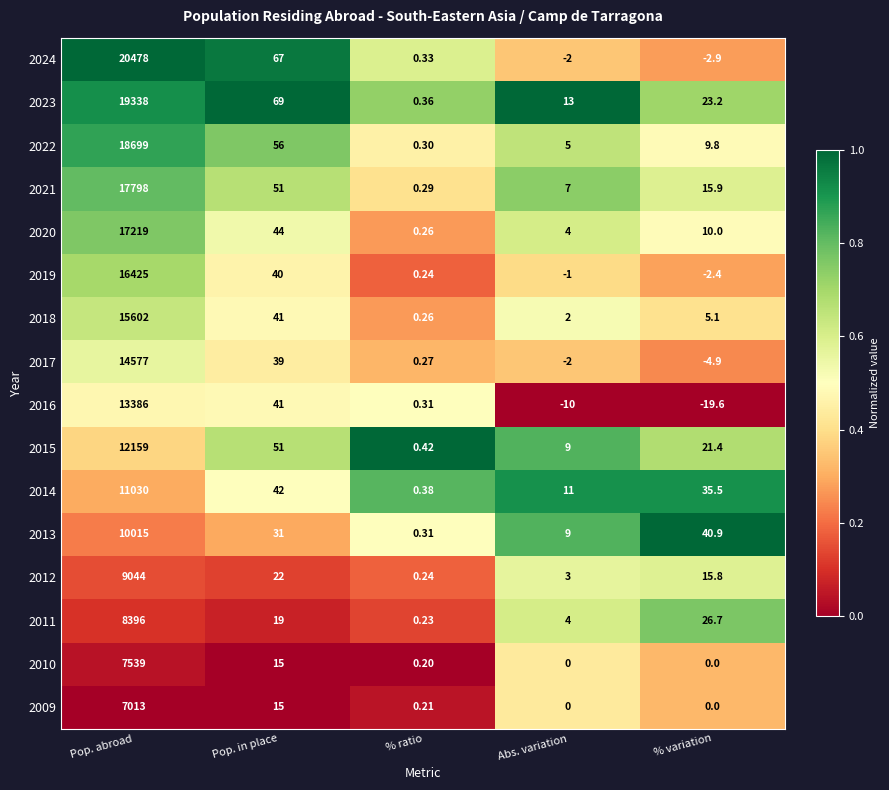

Rank the categories by 2015 value from highest to lowest.

Pop. abroad, Pop. in place, % variation, Abs. variation, % ratio